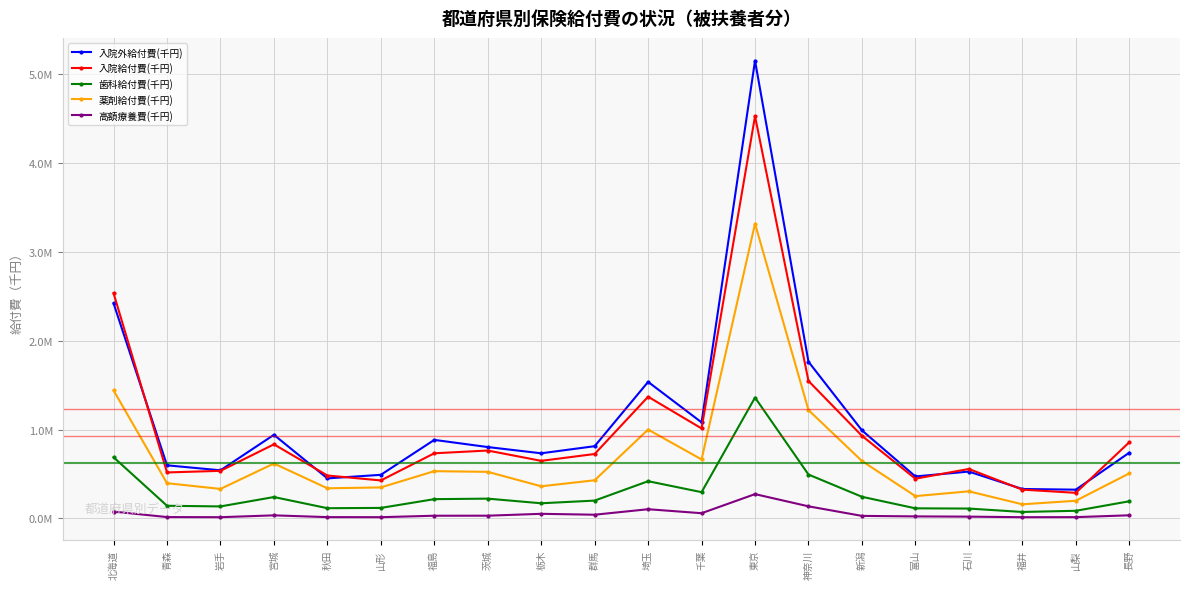

What is the difference between the 高額療養費(千円) values at 秋田 and 千葉?

44100.1